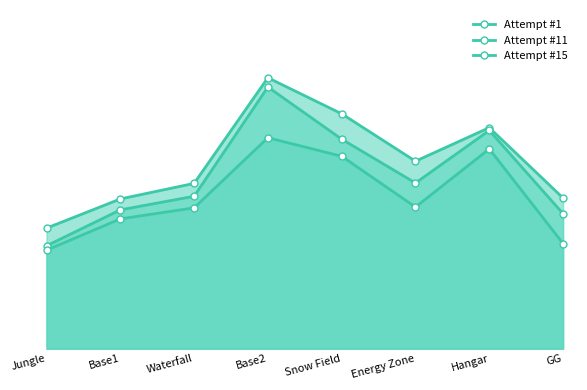

What are all the series names shown in the legend?

Attempt #1, Attempt #11, Attempt #15